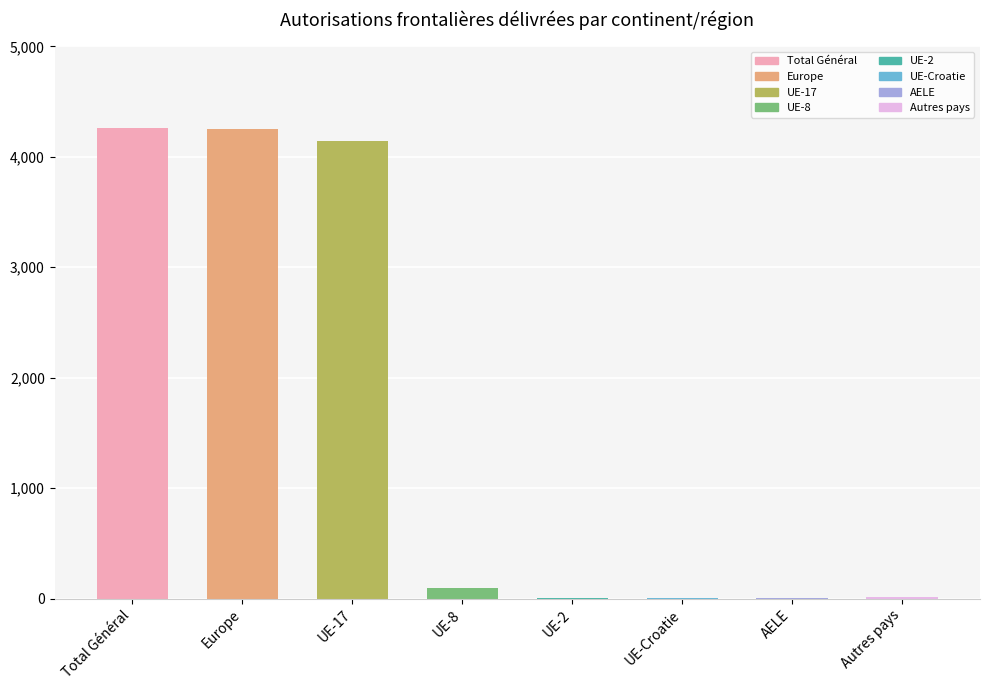

Approximately how many times larger is the value at Europe compared to Total Général?

1.0